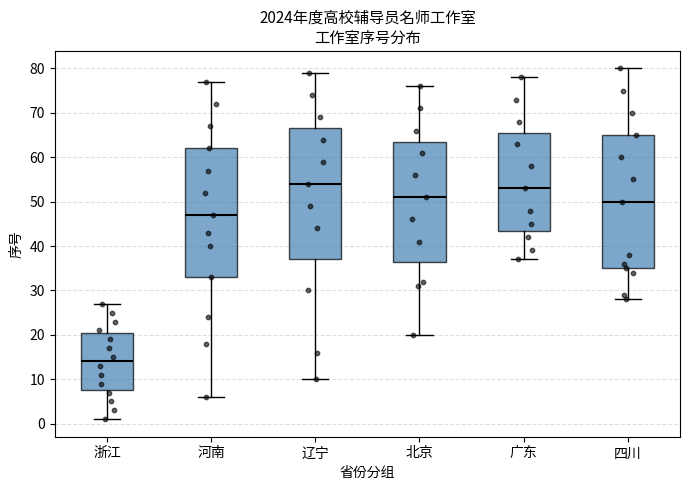

Where does the upper whisker of the box for 浙江 end on the y-axis? The values are not printed on the chart, so give them approximately, as read against the axis.

27